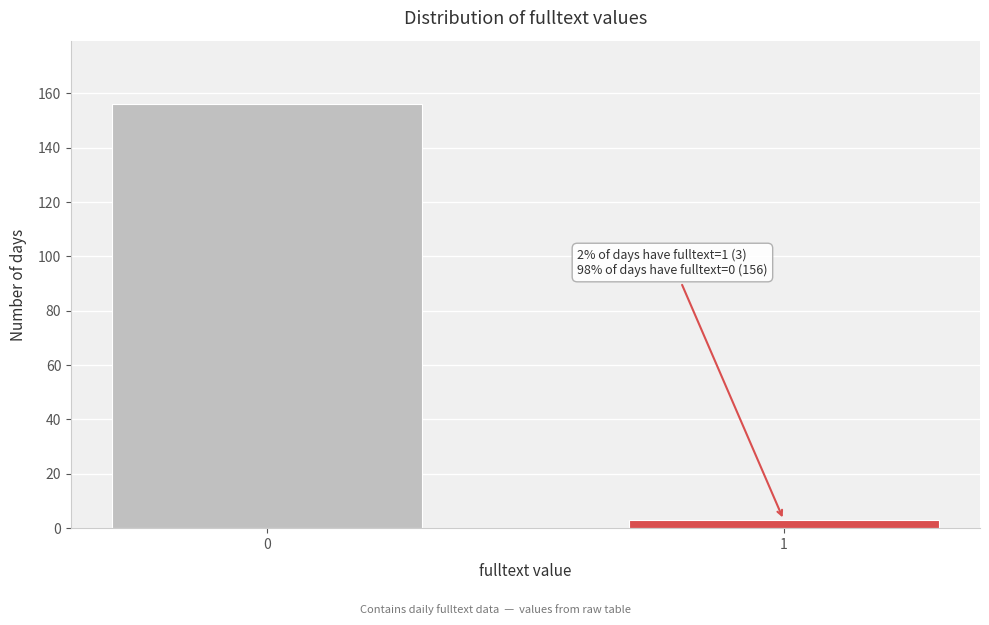

Reading left to right, transcribe all the data shown in this chart.

0=156	1=3